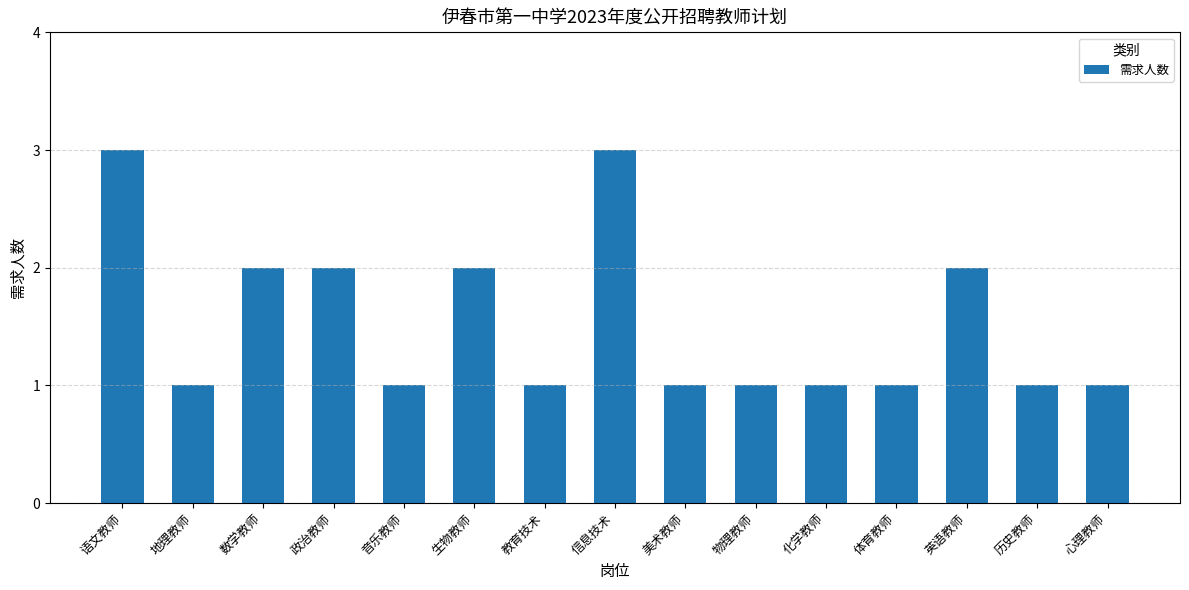

Approximately how many times larger is the value at 历史教师 compared to 美术教师?

1.0